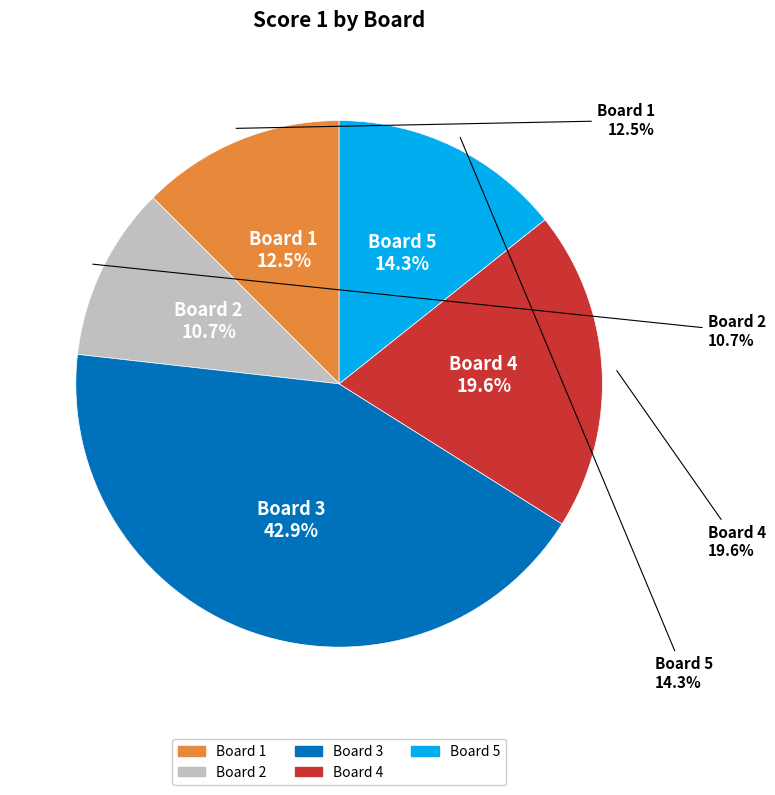

To the nearest percent, what is the average slice percentage?

20%